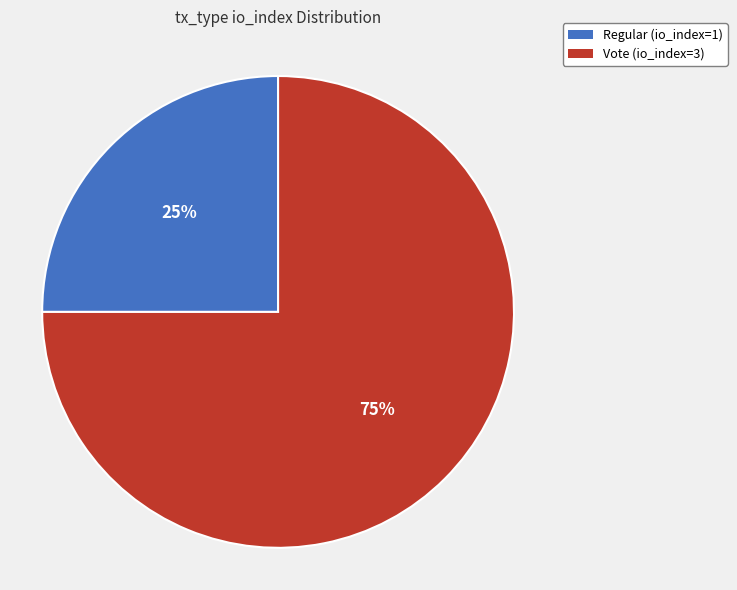

Approximately how many times larger is the value at Regular (io_index=1) compared to Vote (io_index=3)?

0.3